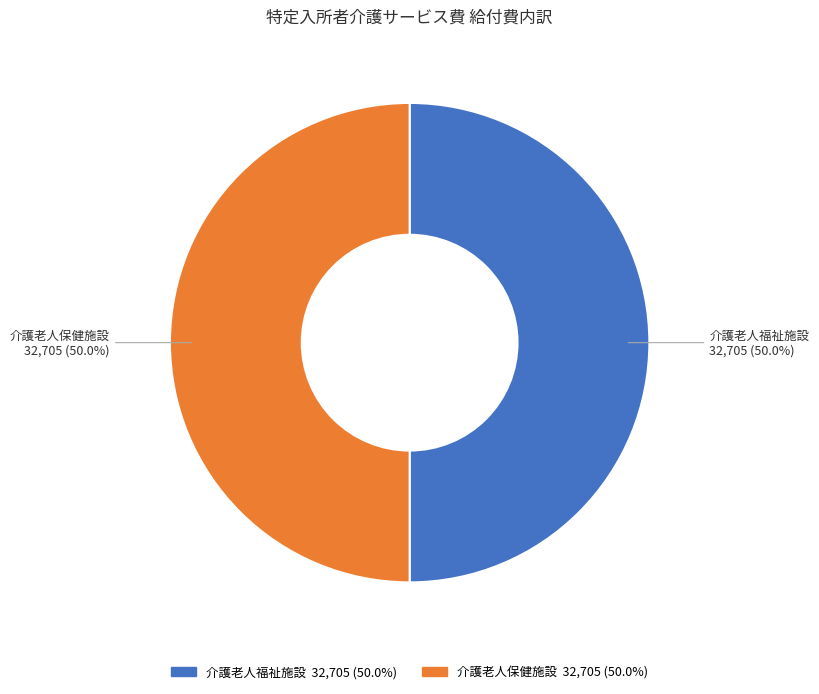

How many slices are in this pie chart?

2